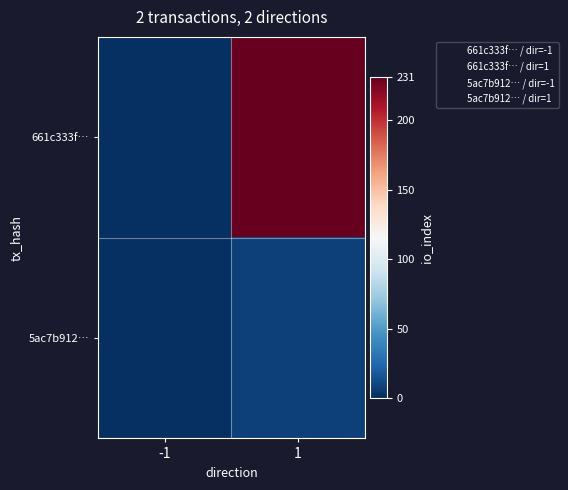

Reading left to right, transcribe all the data shown in this chart.

661c333f…: -1=0.0	1=231.0
5ac7b912…: -1=0.0	1=8.0